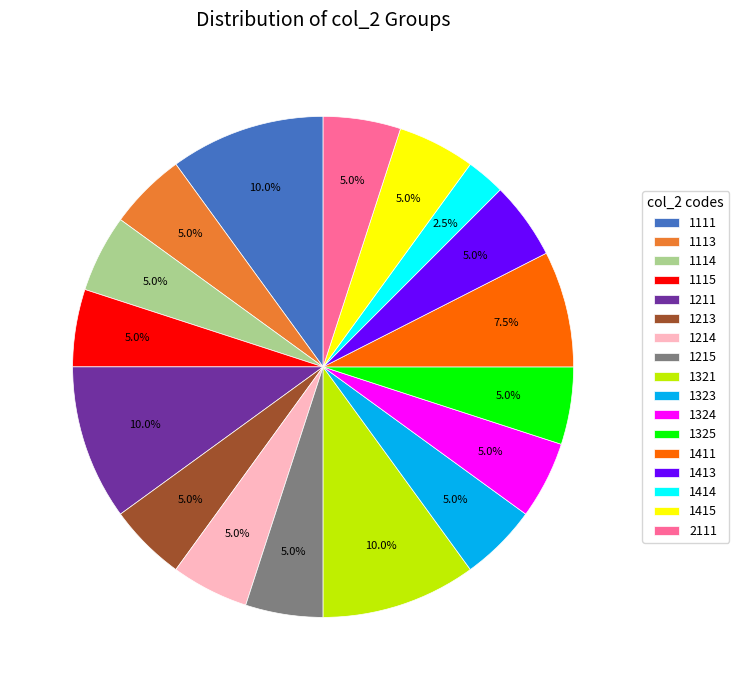

How many segments does this pie chart have?

17